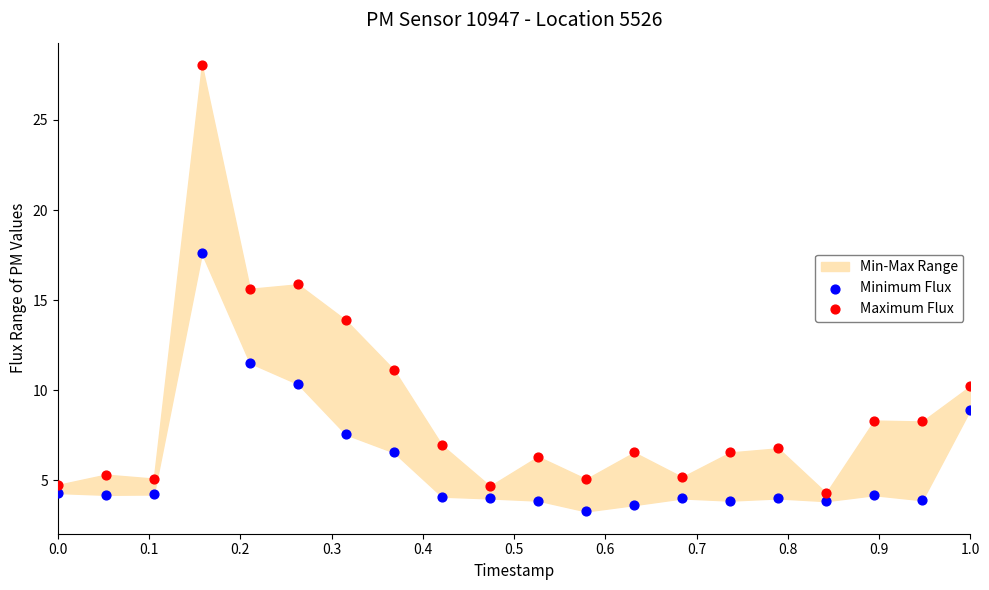

Across all data points, what is the range of Y values (max minus min)?

24.8